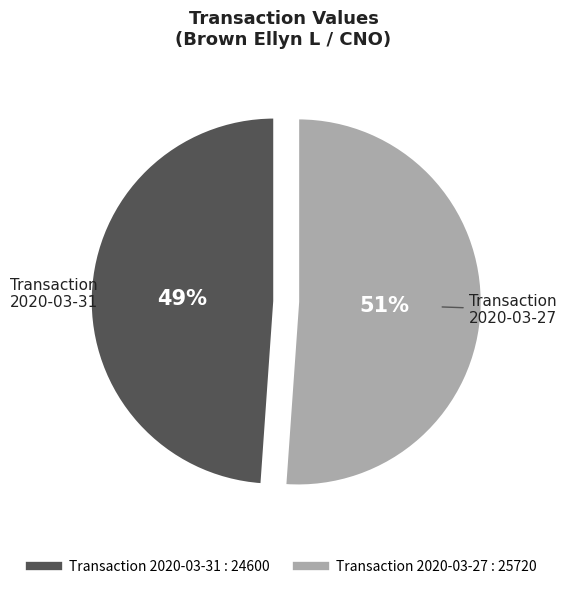

Is there any slice that represents more than half of the pie?

Yes